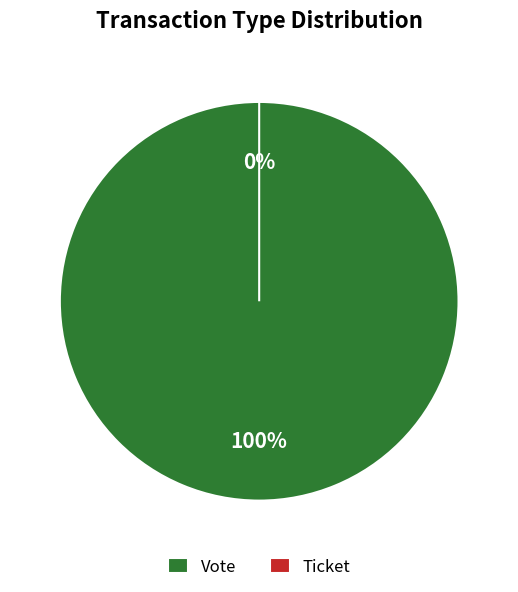

To the nearest percent, what is the difference between the Vote and Ticket slice percentages?

100%